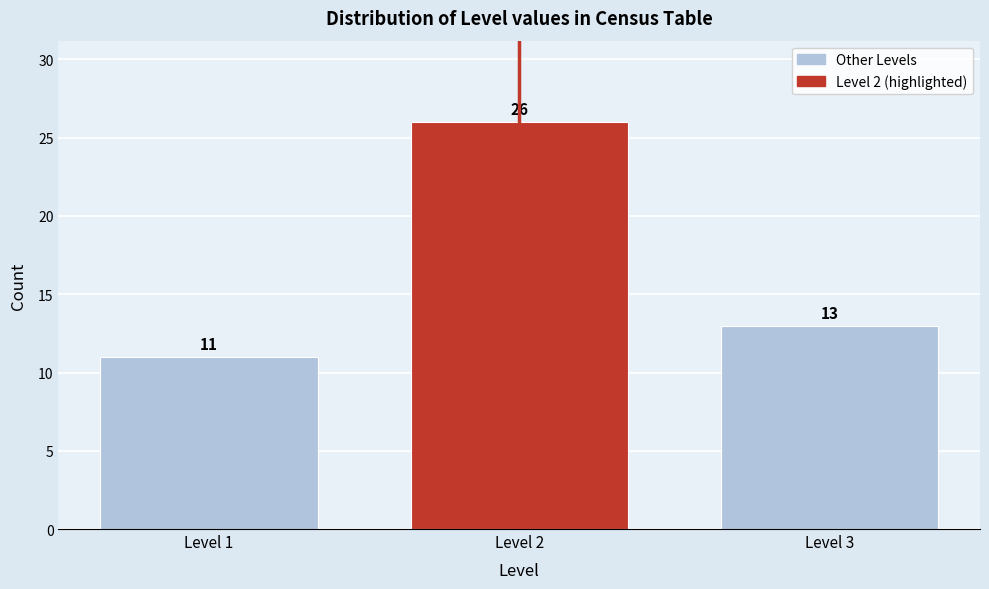

Reading right to left, what are all the values shown in this chart?

13	26	11